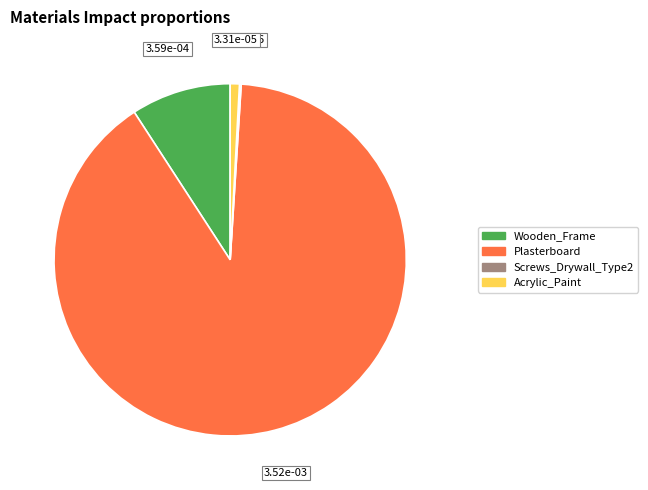

Is there a majority slice in this chart?

Yes